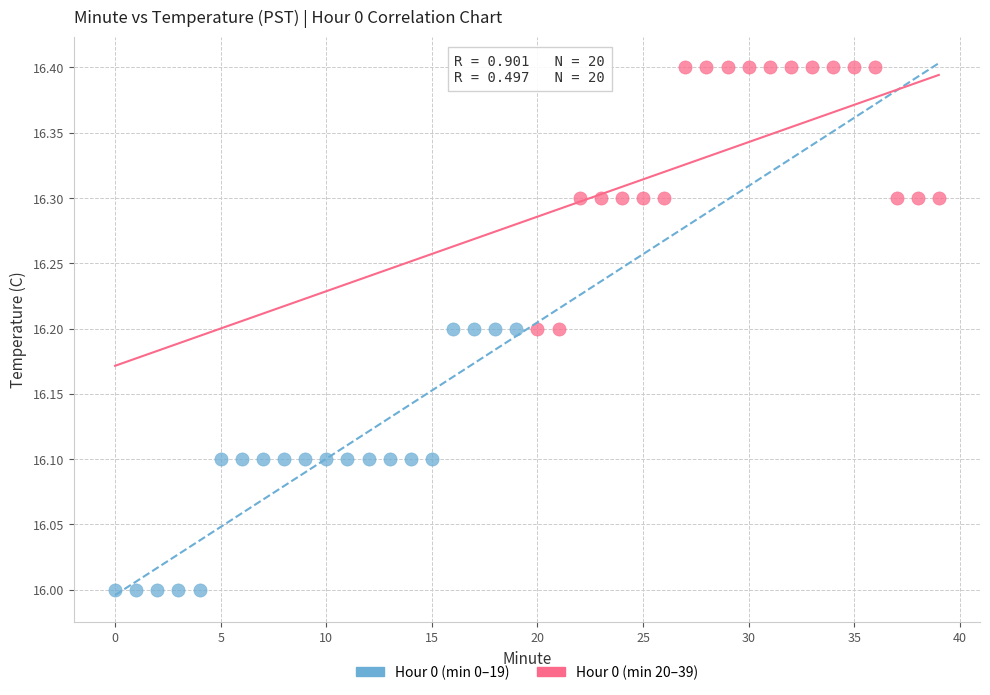

Which series reaches the maximum Y coordinate?

Hour 0 (min 20–39)